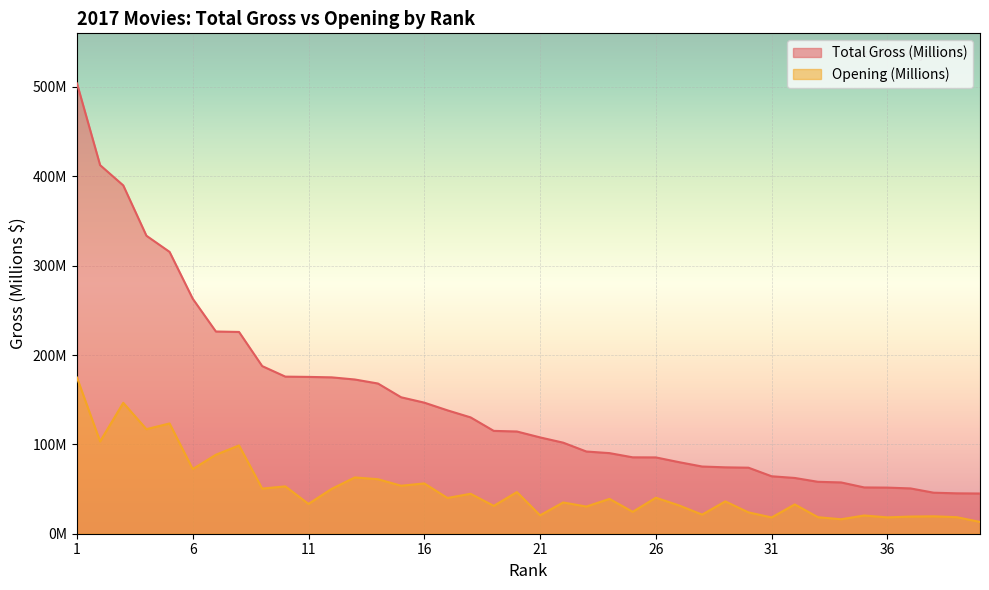

Is it true that Opening (Millions) equals 33.6 at 25?

False